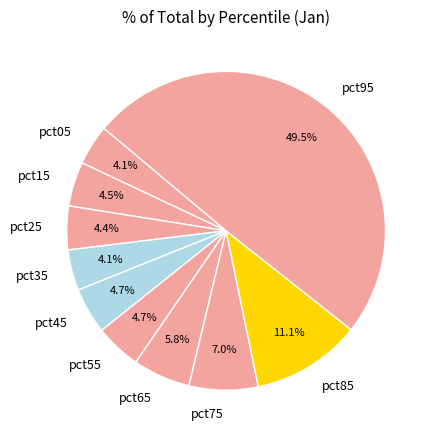

Is pct45 the majority of the pie?

No